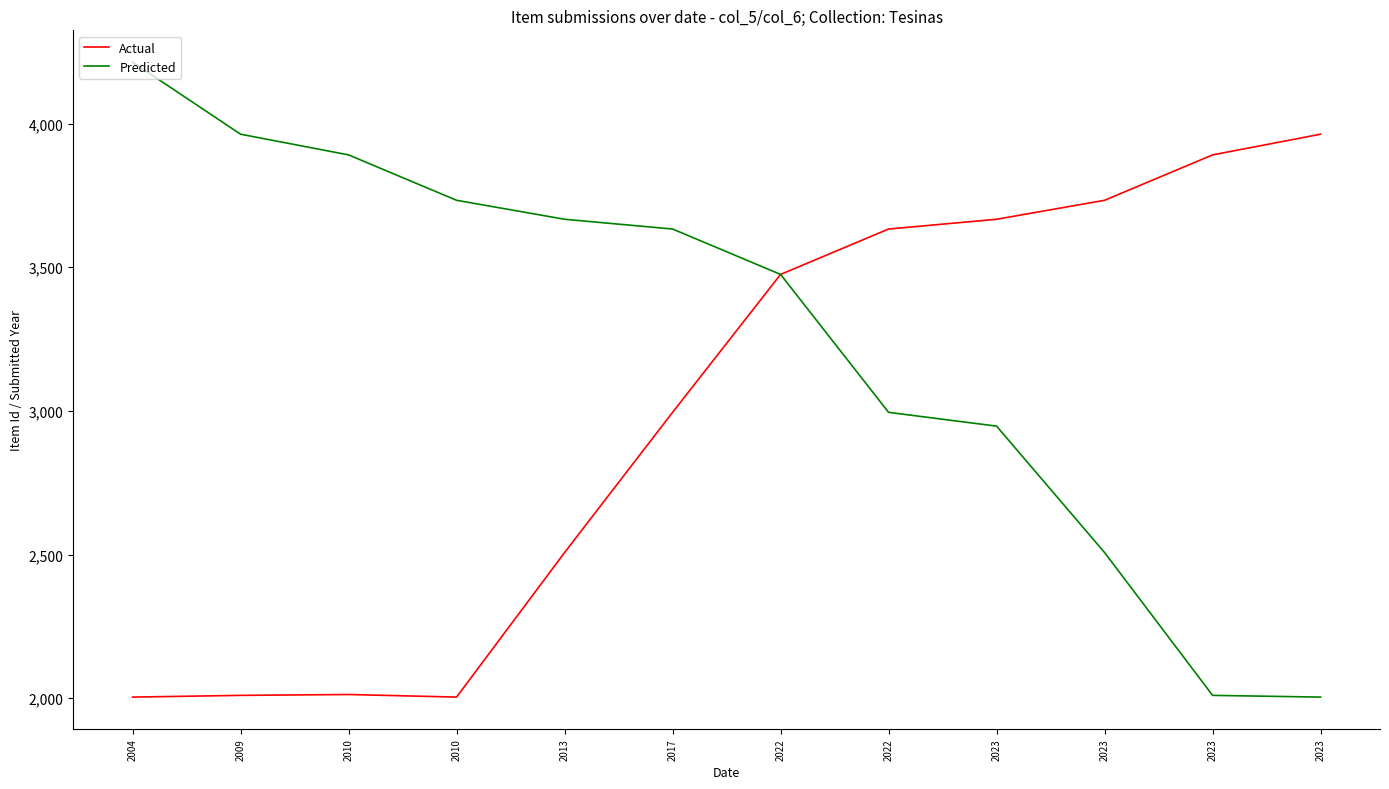

At which category is the sum across all series the highest?

2022